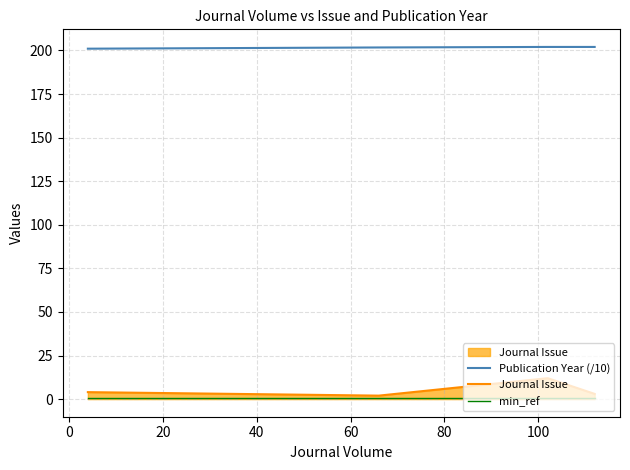

What is the minimum value shown in the chart?

0.5